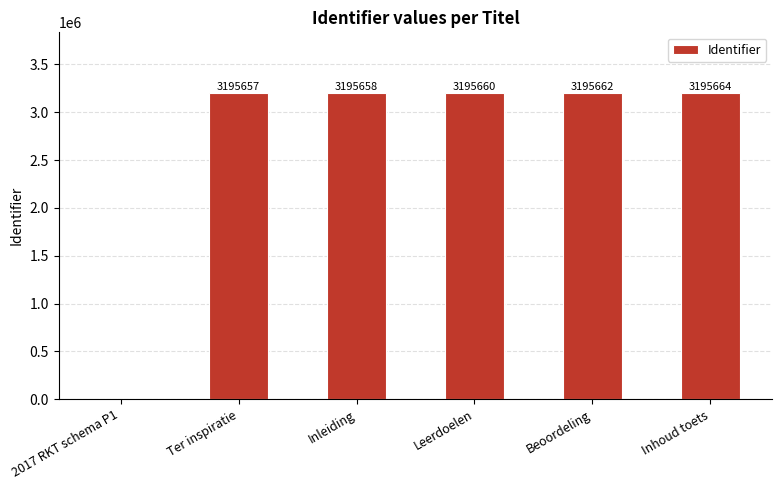

Read the value at Ter inspiratie, to the nearest 10.

3195660